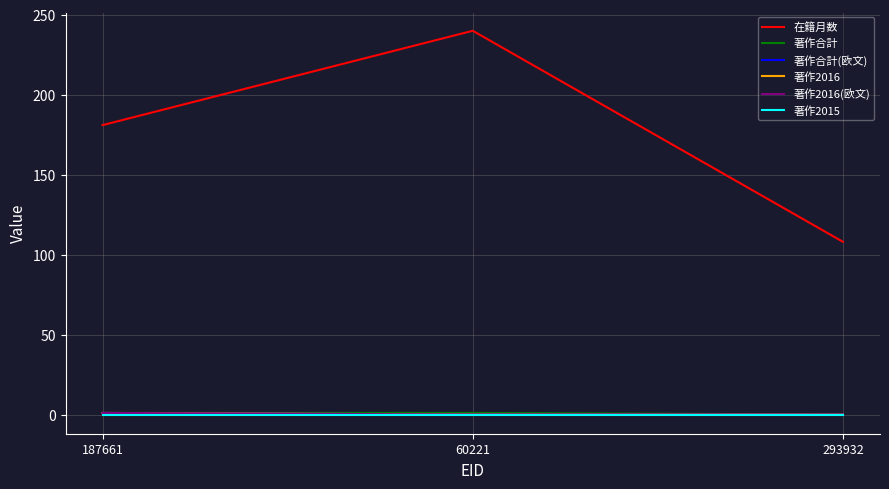

What position from the left is 60221?

2